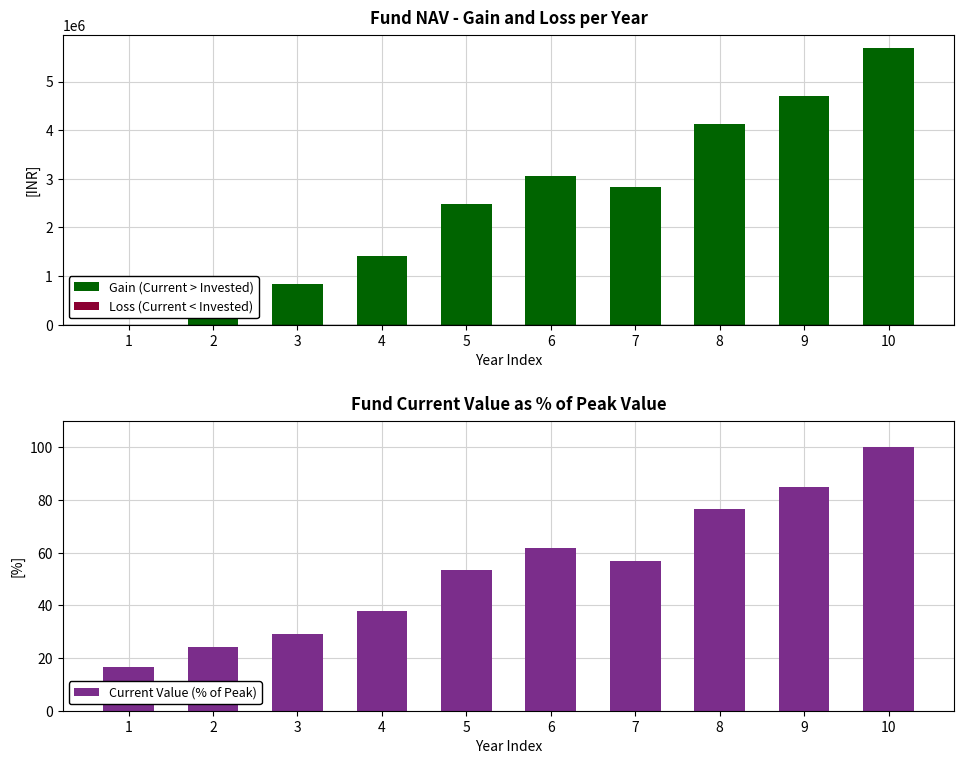

Where does the Gain (Current > Invested) series first go above 2840000?

6